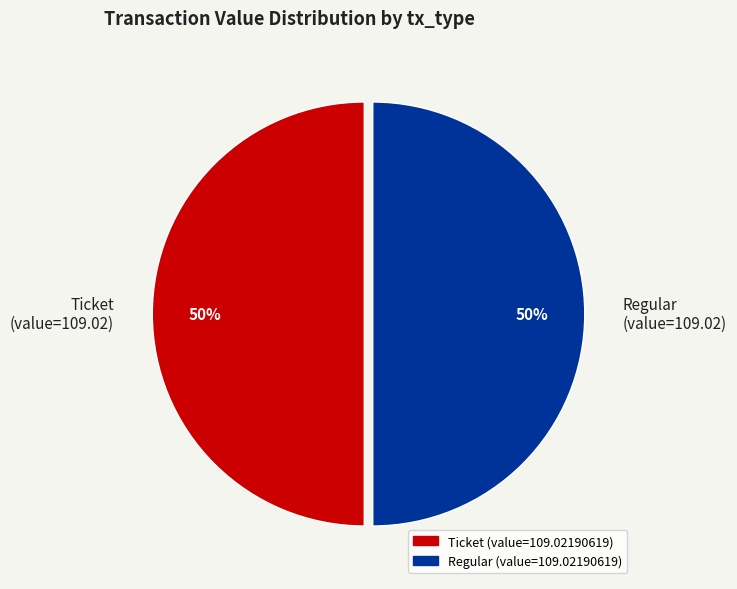

Count the number of slices in the pie.

2